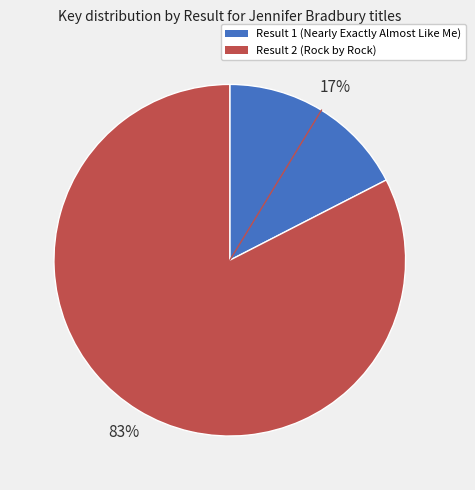

To the nearest percent, what is the average slice percentage?

50%